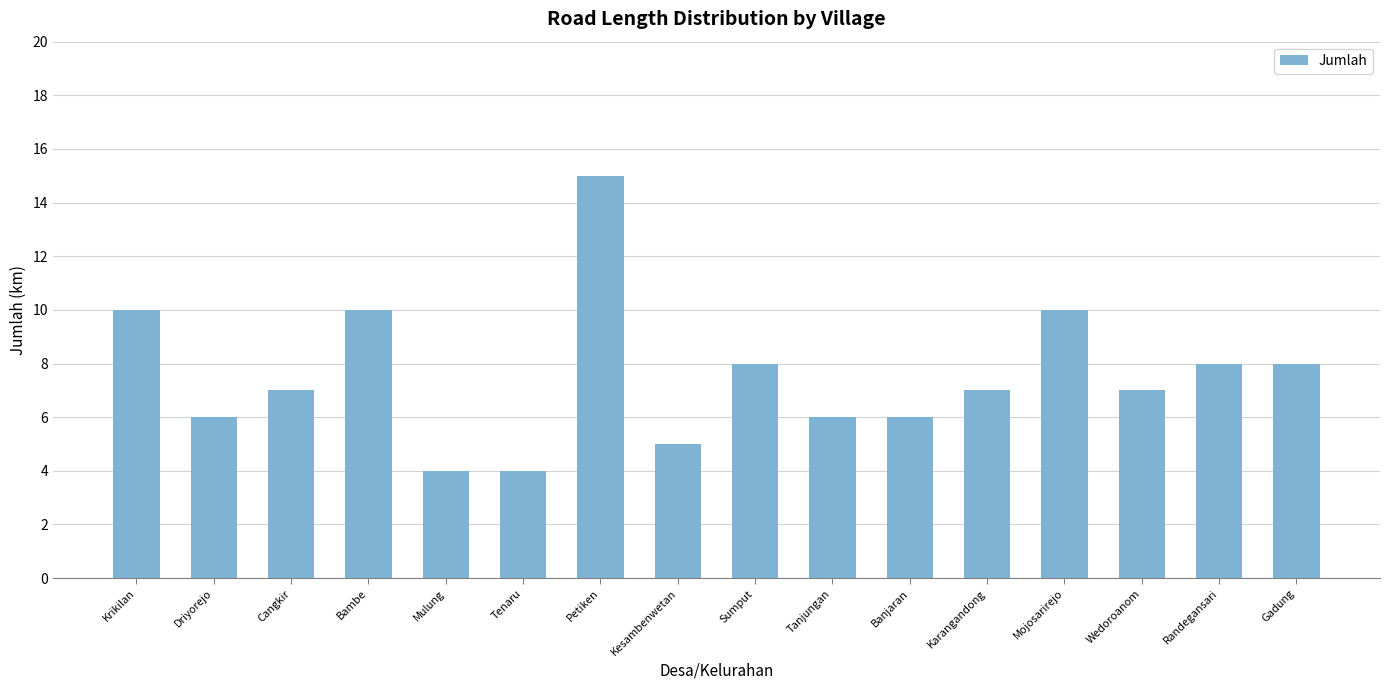

What is the average value?

8